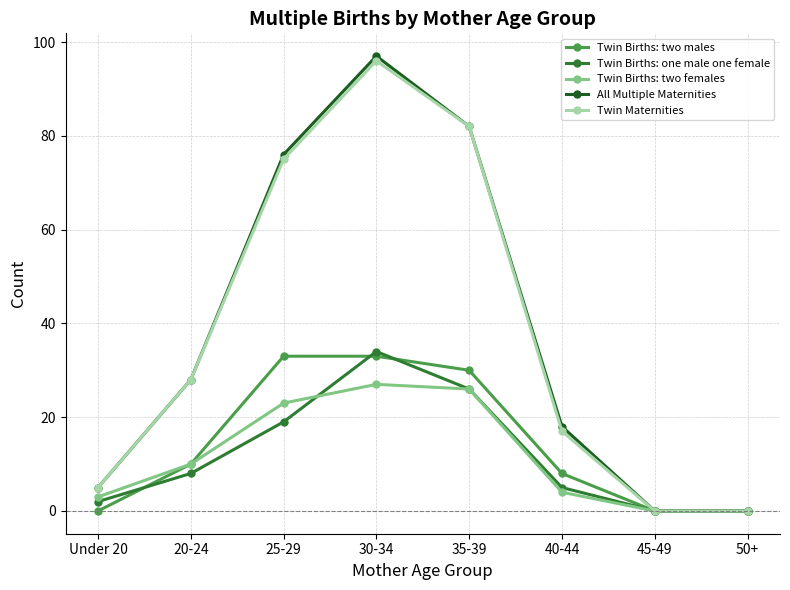

What is the total value across all series at 30-34?

287